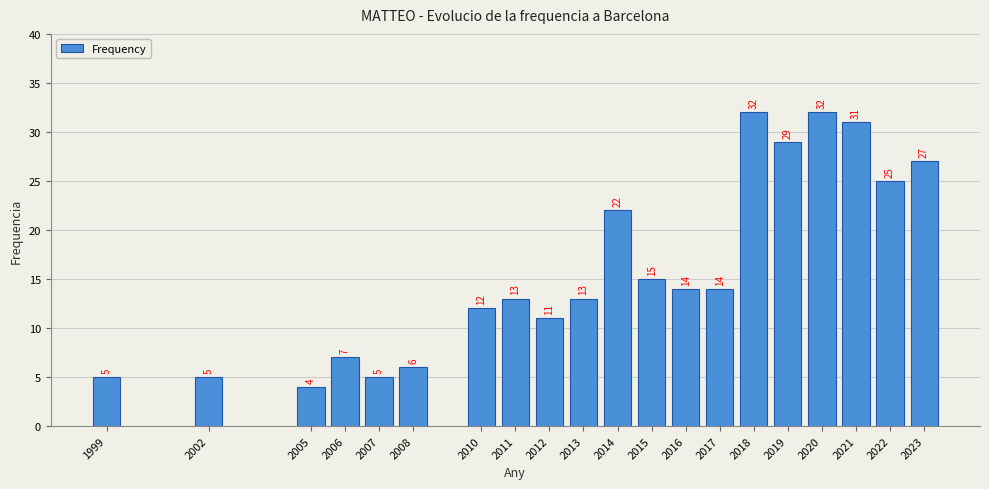

Reading right to left, transcribe all the data shown in this chart.

27	25	31	32	29	32	14	14	15	22	13	11	13	12	6	5	7	4	5	5